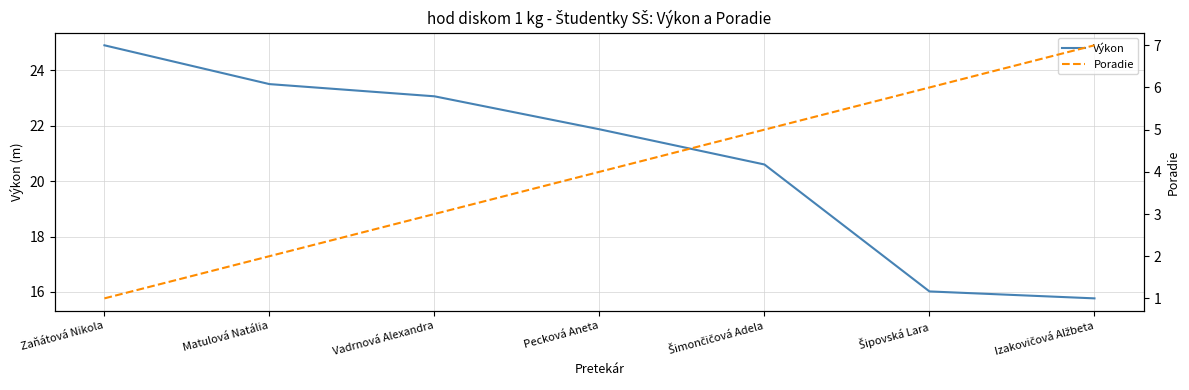

At which label is Poradie closest to 4?

Pecková Aneta